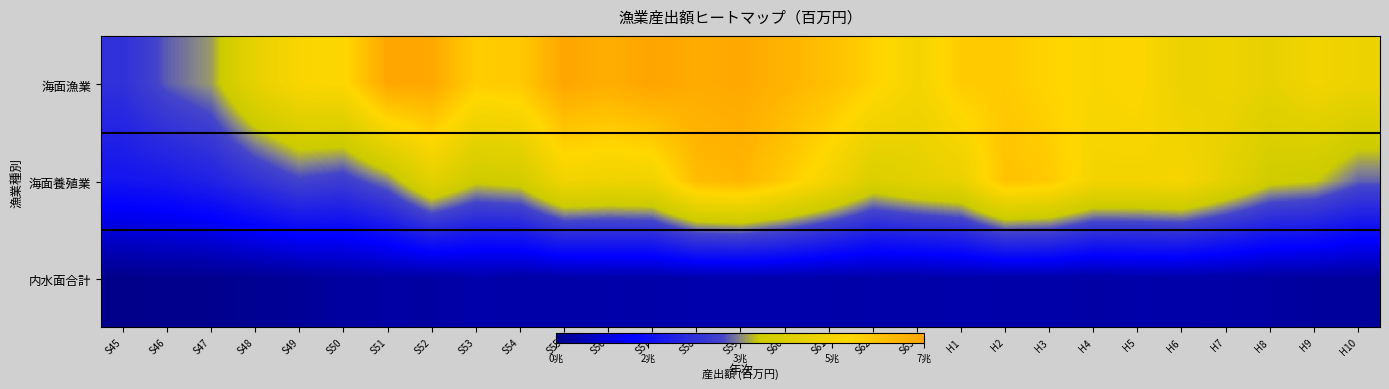

Reading left to right, what are all the values shown in this chart?

海面漁業: S45=25505	S46=31129	S47=34047	S48=44847	S49=50733	S50=51704	S51=64546	S52=64238	S53=54845	S54=55775	S55=64665	S56=62561	S57=65300	S58=63273	S59=64039	S60=61266	S61=58419	S62=53699	S63=48845	H1=55342	H2=55711	H3=53143	H4=50726	H5=51939	H6=45929	H7=47291	H8=44744	H9=48427	H10=46521
海面養殖業: S45=18731	S46=19624	S47=21815	S48=25582	S49=29588	S50=28143	S51=33143	S52=43653	S53=37179	S54=38379	S55=48210	S56=47202	S57=47718	S58=59144	S59=60755	S60=55513	S61=48844	S62=40884	S63=43728	H1=45645	H2=57703	H3=55788	H4=48834	H5=48661	H6=49757	H7=44001	H8=37735	H9=36528	H10=31490
内水面合計: S45=1061	S46=1529	S47=1525	S48=2054	S49=2560	S50=3596	S51=3859	S52=3783	S53=4752	S54=4327	S55=4396	S56=4609	S57=4535	S58=4892	S59=4949	S60=4953	S61=4548	S62=4583	S63=4334	H1=4782	H2=4378	H3=4593	H4=3946	H5=4612	H6=4490	H7=4160	H8=3830	H9=3250	H10=3029